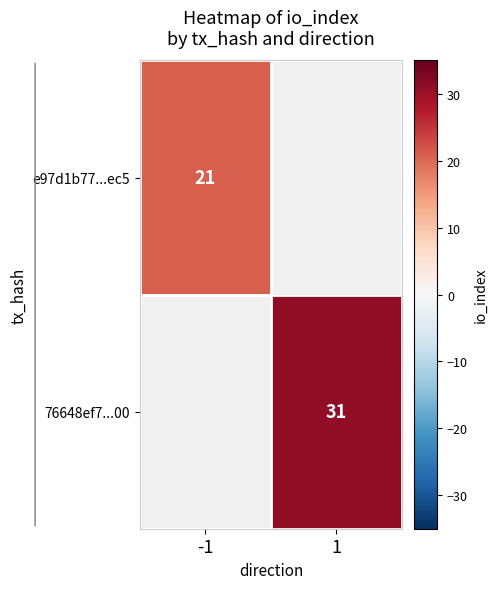

Count the number of categories in the chart.

2